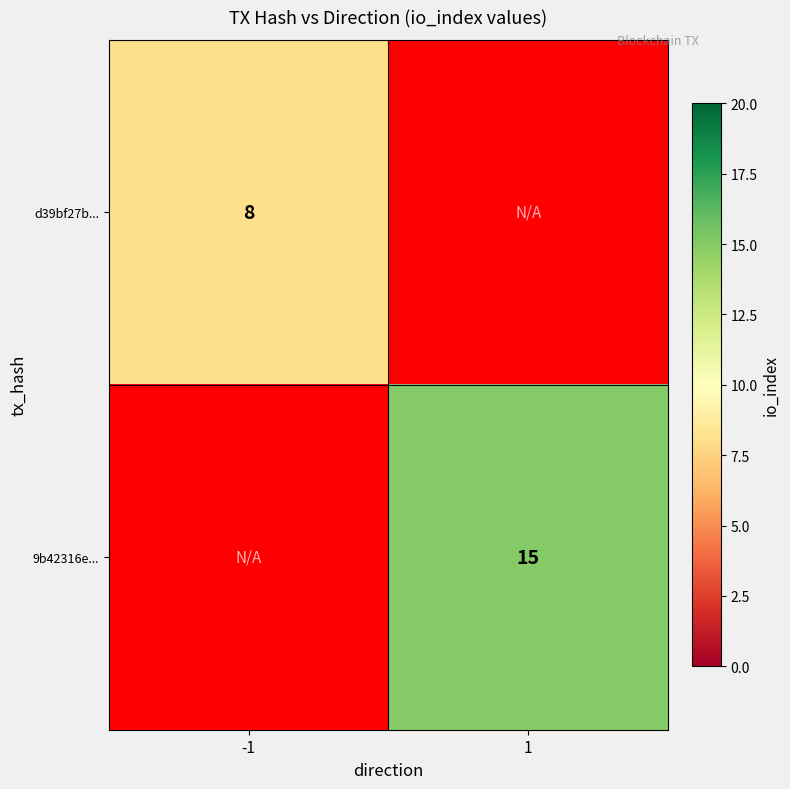

How many data points does each series have?

2